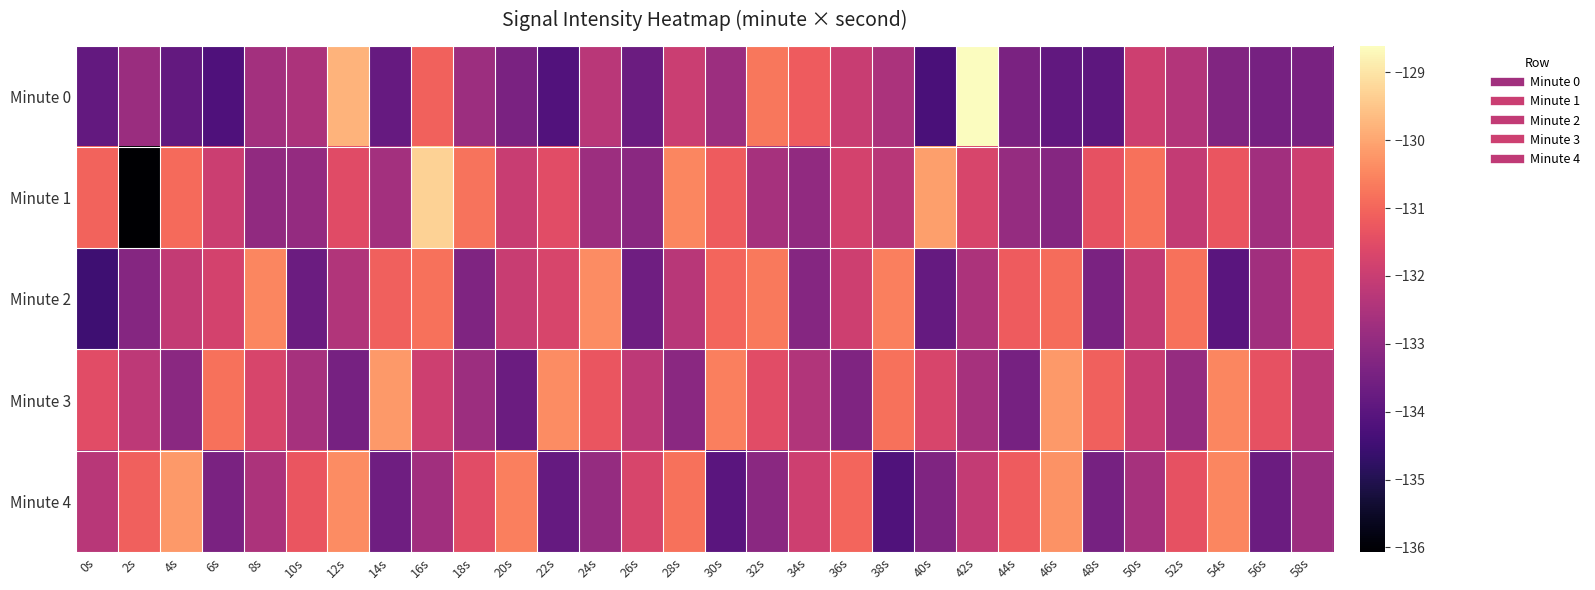

Reading left to right, what are all the values shown in this chart?

Minute 0: 0s=-133.8	2s=-132.8	4s=-133.8	6s=-134.2	8s=-132.7	10s=-132.5	12s=-129.8	14s=-133.8	16s=-131.1	18s=-132.8	20s=-133.4	22s=-134.2	24s=-132.3	26s=-133.7	28s=-132.0	30s=-132.8	32s=-130.7	34s=-131.2	36s=-132.0	38s=-132.5	40s=-134.3	42s=-128.6	44s=-133.4	46s=-133.9	48s=-133.9	50s=-131.9	52s=-132.4	54s=-133.3	56s=-133.5	58s=-133.4
Minute 1: 0s=-131.0	2s=-136.1	4s=-130.9	6s=-131.9	8s=-133.0	10s=-132.9	12s=-131.5	14s=-132.7	16s=-129.3	18s=-130.8	20s=-132.0	22s=-131.5	24s=-132.8	26s=-133.1	28s=-130.5	30s=-131.2	32s=-132.6	34s=-133.0	36s=-131.8	38s=-132.3	40s=-130.1	42s=-131.7	44s=-132.9	46s=-133.2	48s=-131.4	50s=-130.8	52s=-132.1	54s=-131.3	56s=-132.7	58s=-131.9
Minute 2: 0s=-134.5	2s=-133.2	4s=-132.1	6s=-131.8	8s=-130.5	10s=-133.7	12s=-132.4	14s=-131.1	16s=-130.8	18s=-133.3	20s=-132.0	22s=-131.7	24s=-130.4	26s=-133.6	28s=-132.3	30s=-131.0	32s=-130.7	34s=-133.2	36s=-131.9	38s=-130.6	40s=-133.8	42s=-132.5	44s=-131.2	46s=-130.9	48s=-133.4	50s=-132.1	52s=-130.8	54s=-134.0	56s=-132.7	58s=-131.4
Minute 3: 0s=-131.5	2s=-132.2	4s=-133.1	6s=-130.8	8s=-131.7	10s=-132.6	12s=-133.5	14s=-130.2	16s=-131.9	18s=-132.8	20s=-133.7	22s=-130.4	24s=-131.3	26s=-132.2	28s=-133.1	30s=-130.6	32s=-131.5	34s=-132.4	36s=-133.3	38s=-130.8	40s=-131.7	42s=-132.6	44s=-133.5	46s=-130.2	48s=-131.1	50s=-132.0	52s=-132.9	54s=-130.5	56s=-131.4	58s=-132.3
Minute 4: 0s=-132.3	2s=-131.1	4s=-130.2	6s=-133.4	8s=-132.5	10s=-131.3	12s=-130.4	14s=-133.6	16s=-132.7	18s=-131.5	20s=-130.6	22s=-133.8	24s=-132.9	26s=-131.7	28s=-130.8	30s=-134.0	32s=-133.1	34s=-131.9	36s=-131.0	38s=-134.2	40s=-133.3	42s=-132.1	44s=-131.2	46s=-130.3	48s=-133.5	50s=-132.6	52s=-131.4	54s=-130.5	56s=-133.7	58s=-132.8